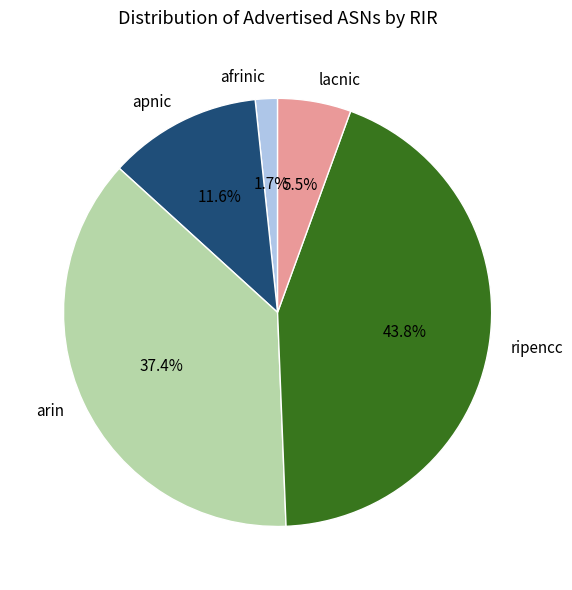

What percentage is NOT represented by arin?

62.6%